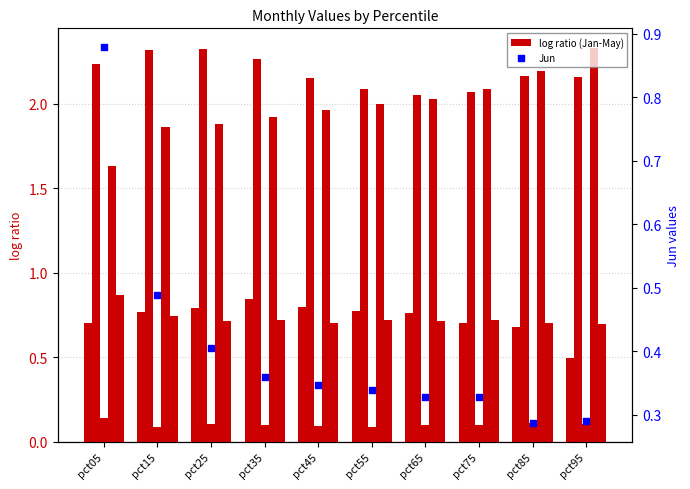

Which series reaches the minimum Y coordinate?

Mar